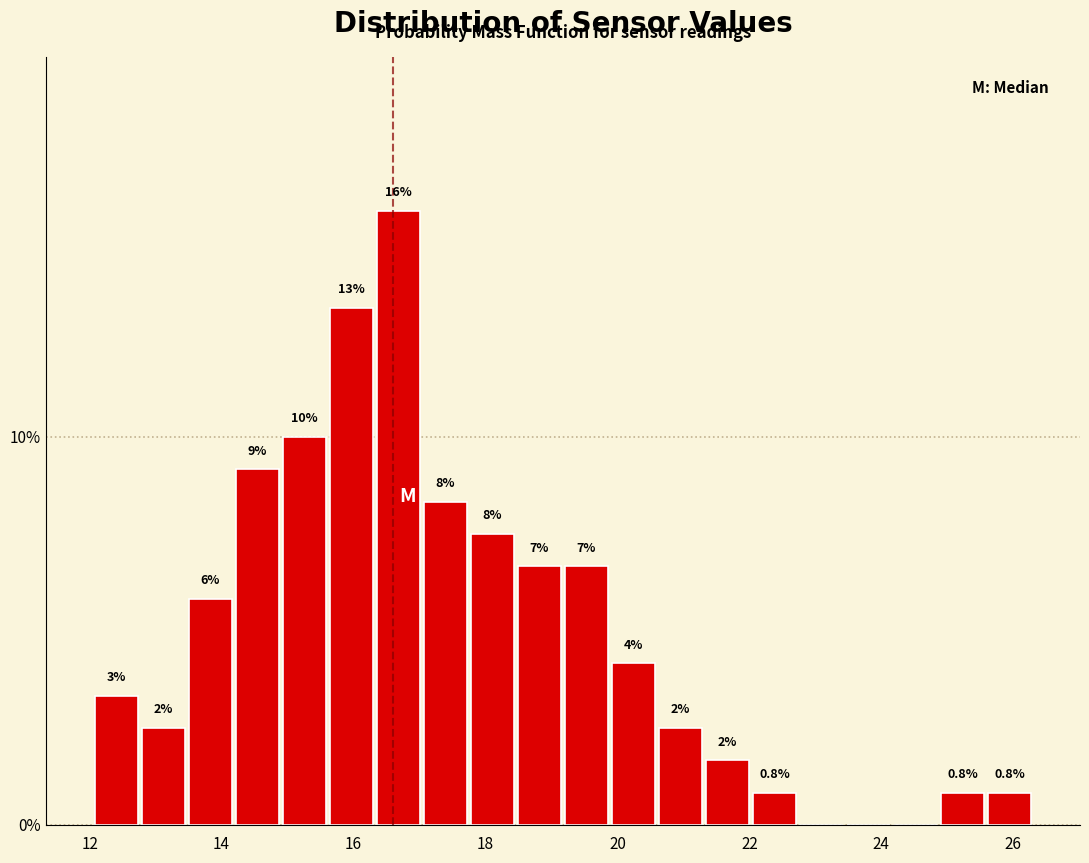

Read against the x-axis, roughly where is the centre of the tallest bar?

16.6